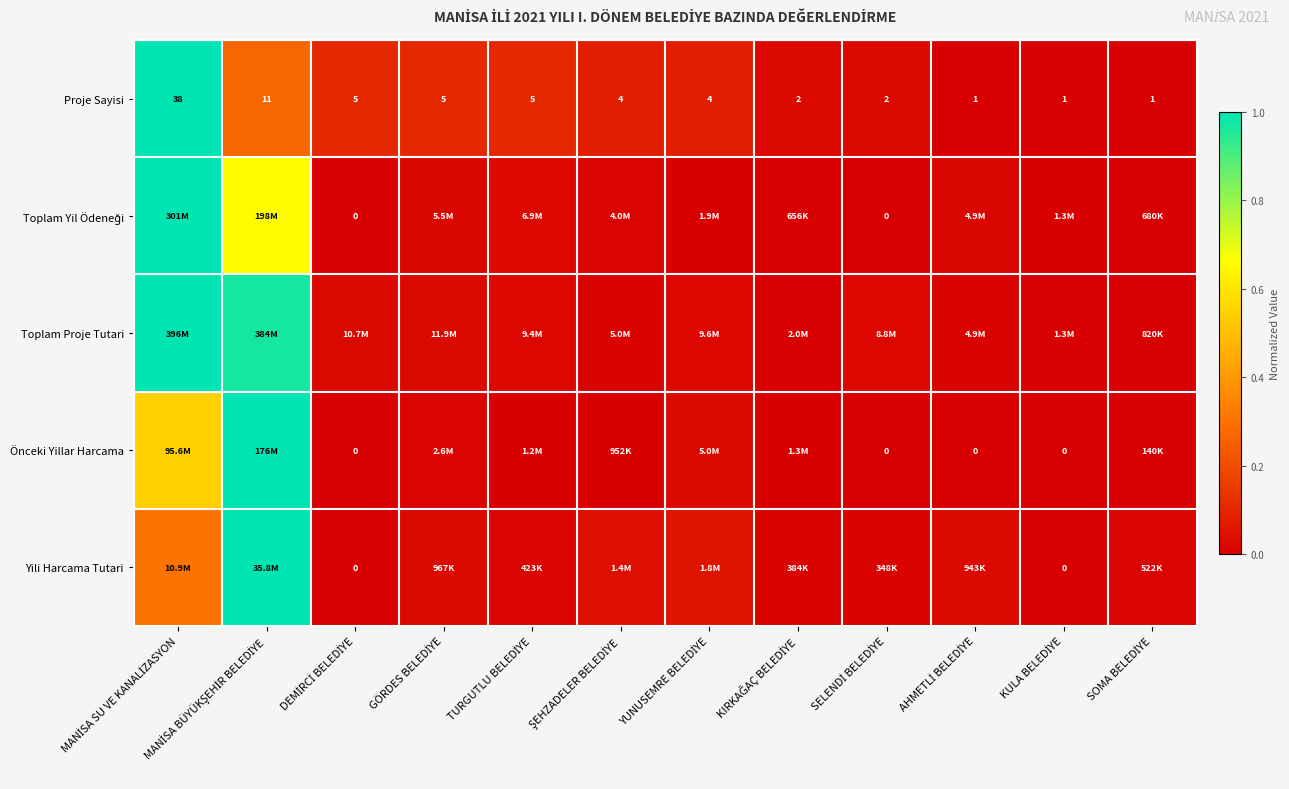

Which category has the highest value across all series?

MANİSA SU VE KANALİZASYON